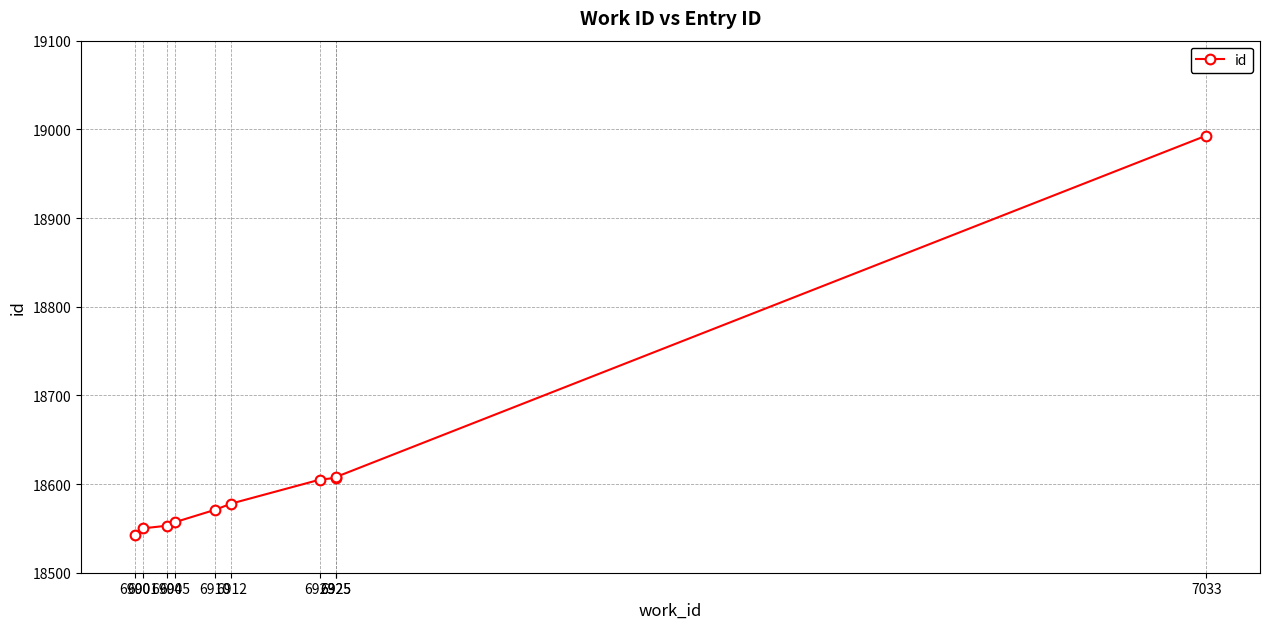

Does the chart display data point markers on the line(s)?

Yes